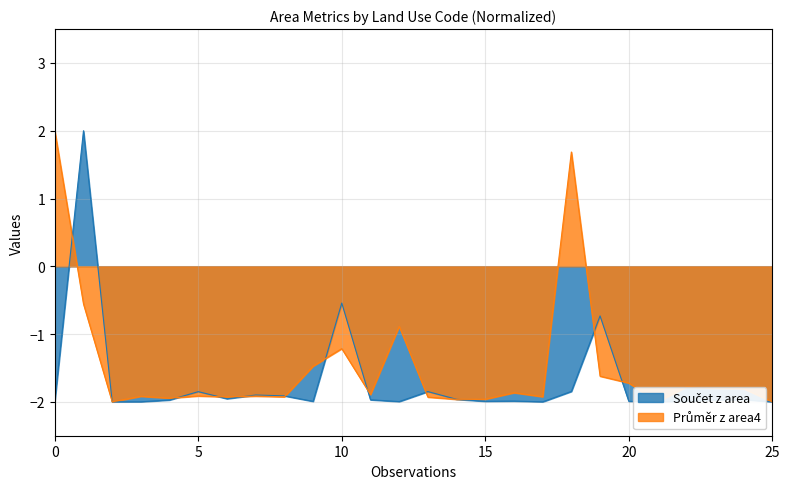

At how many categories does at least one series exceed -1?

6